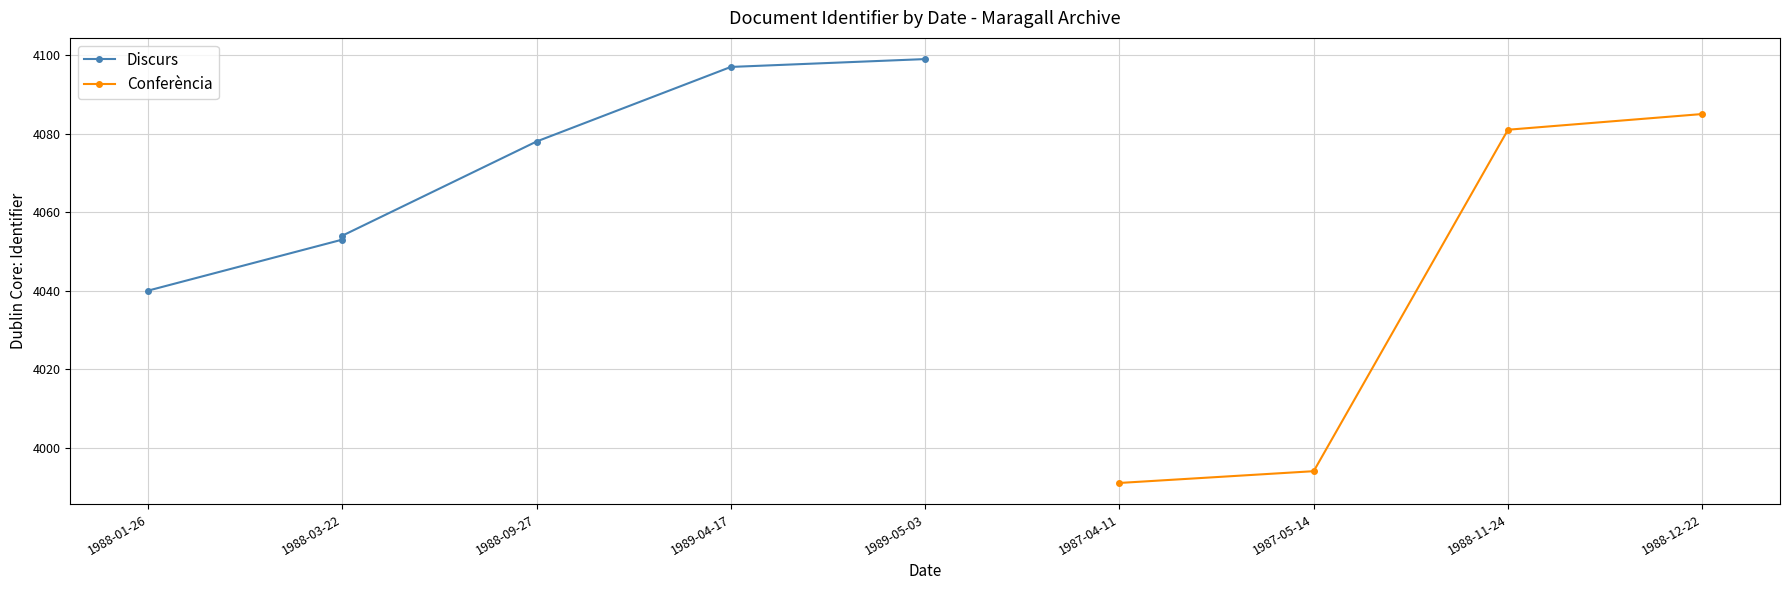

How many values in the Conferència series are below 4081?

2